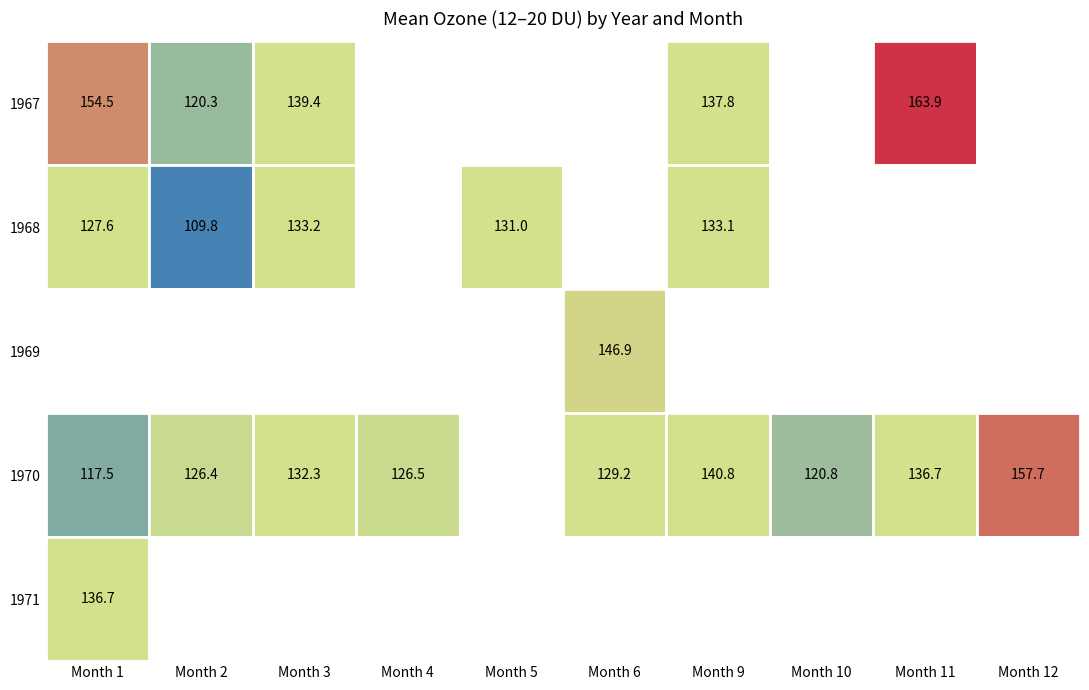

The value of 1970 at 10 is 176.7. True or false?

False